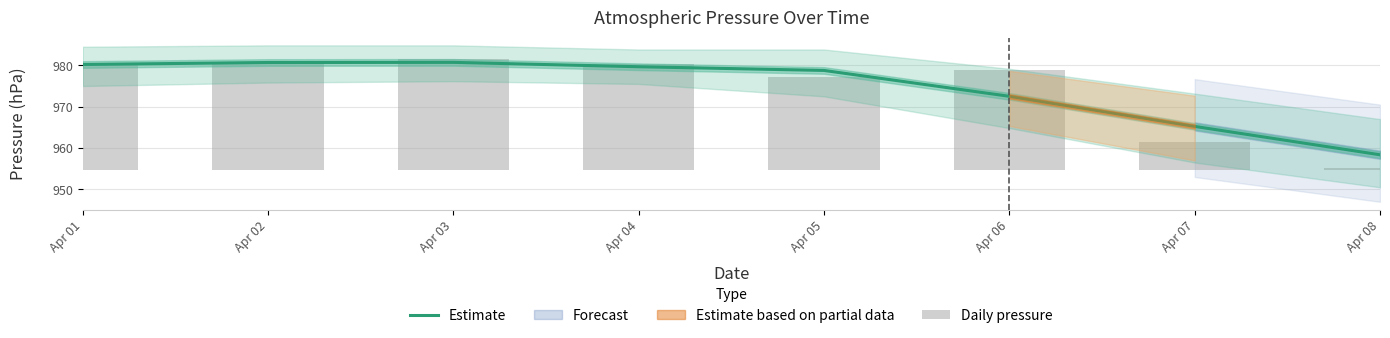

Rank the categories by value from highest to lowest.

Apr 03, Apr 02, Apr 01, Apr 04, Apr 05, Apr 06, Apr 07, Apr 08